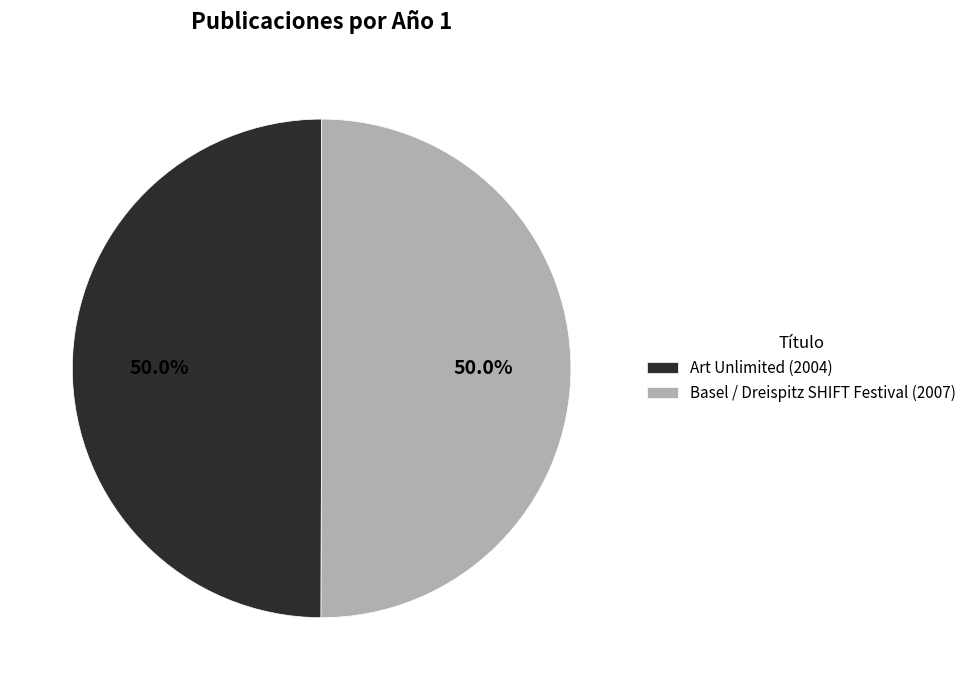

Combined, what portion of the pie is Art Unlimited and Basel / Dreispitz SHIFT Festival?

100.0%